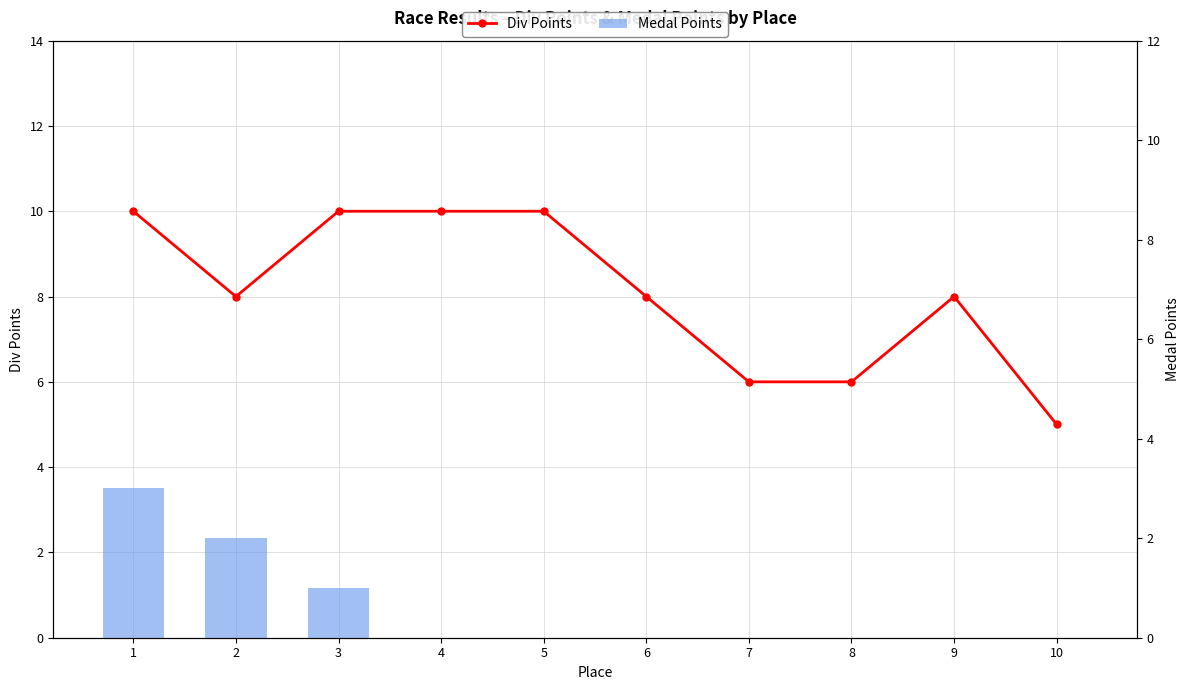

At how many categories does at least one series exceed 5?

9